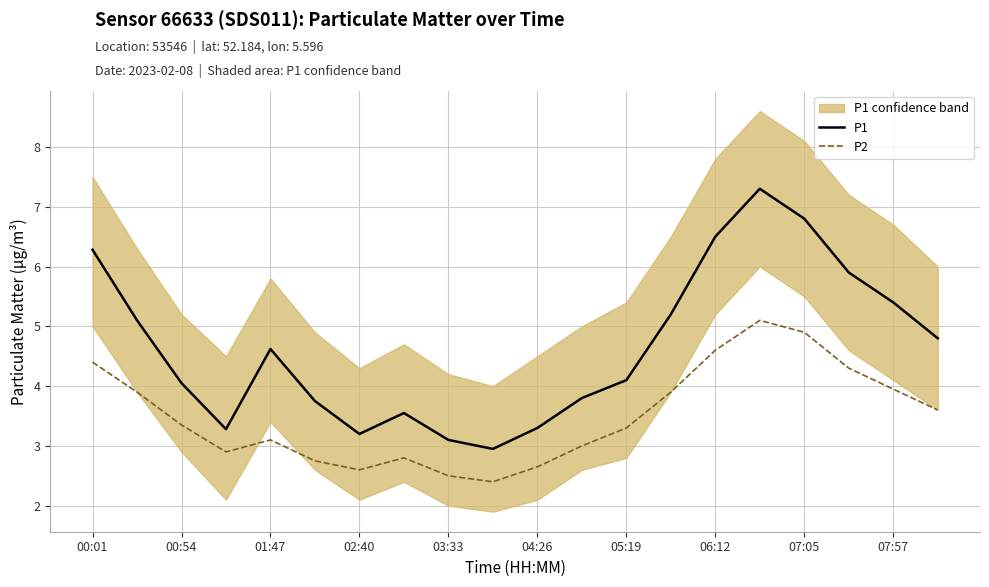

True or false: P2 and P1 intersect in this chart.

False